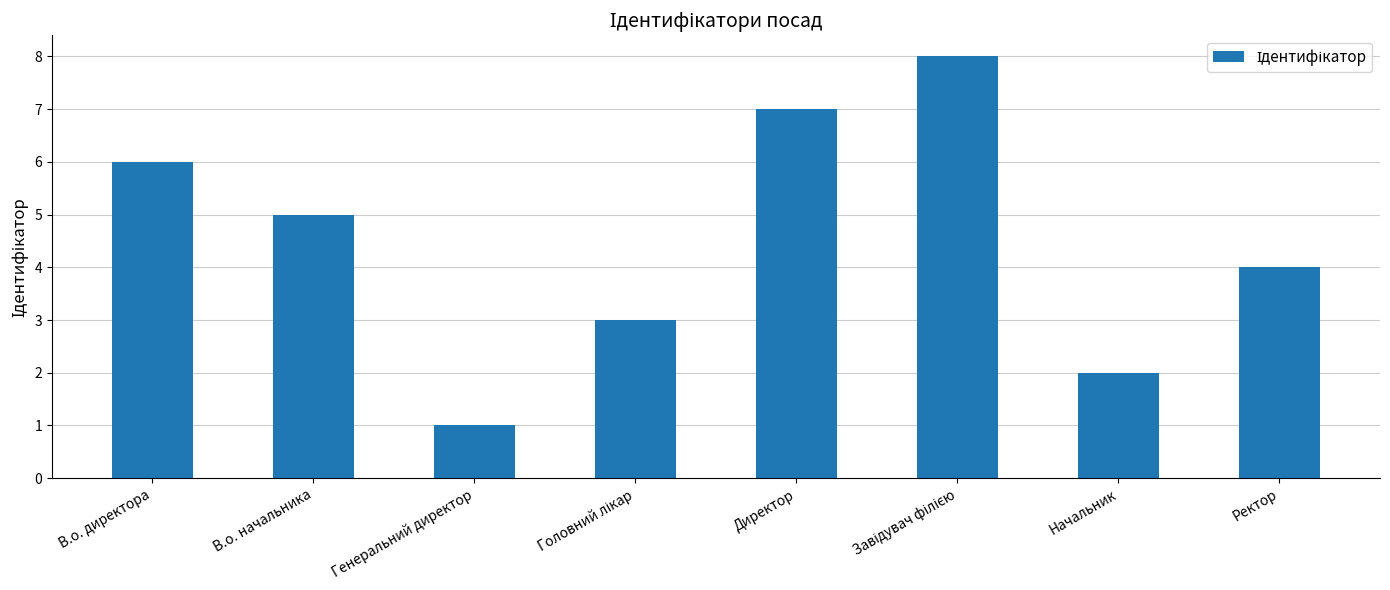

What is the value of the 5th bar from the left?

7